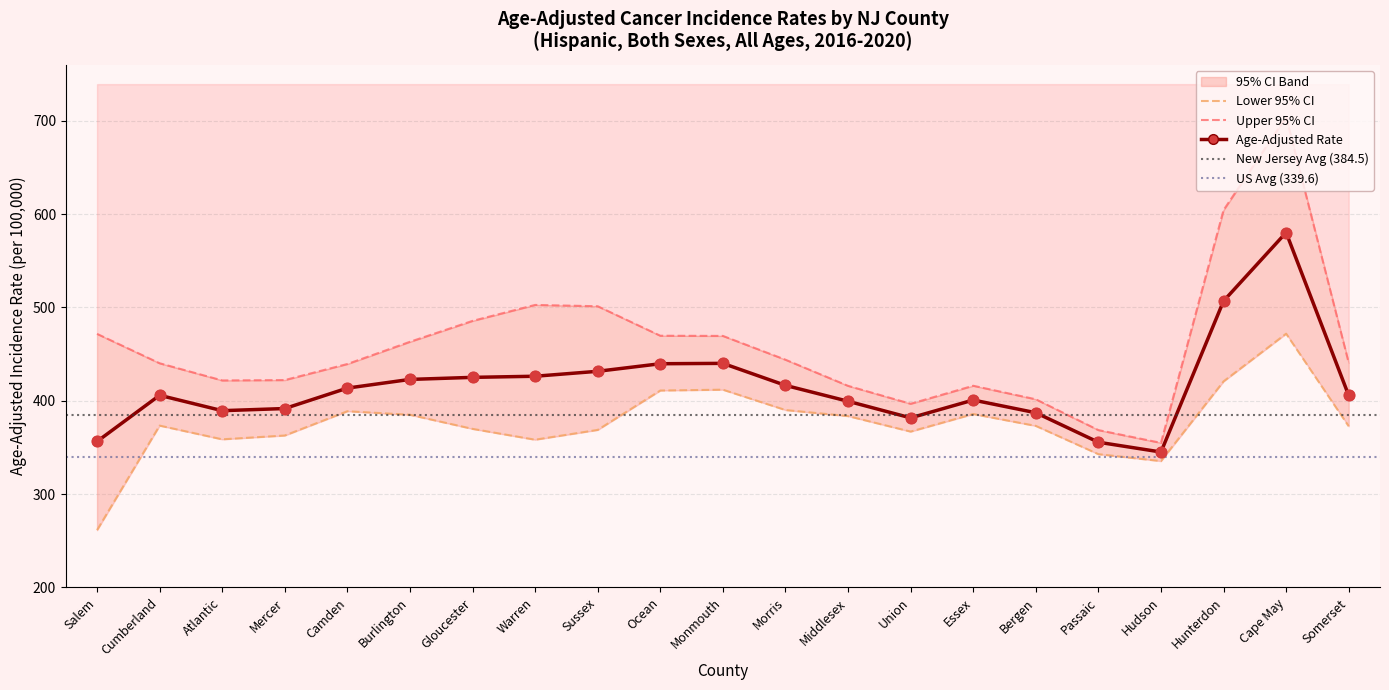

At which category is the sum across all series the highest?

Cape May